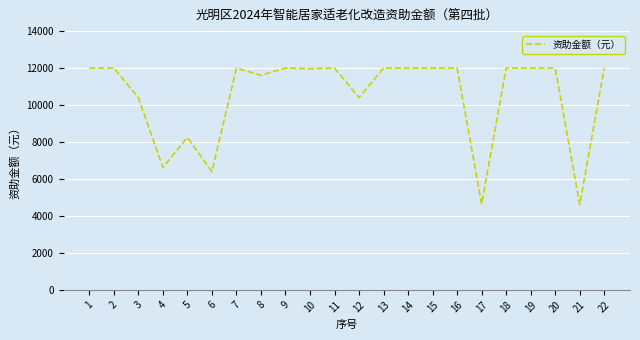

Is it true that the value at 21 is 4611.2?

True